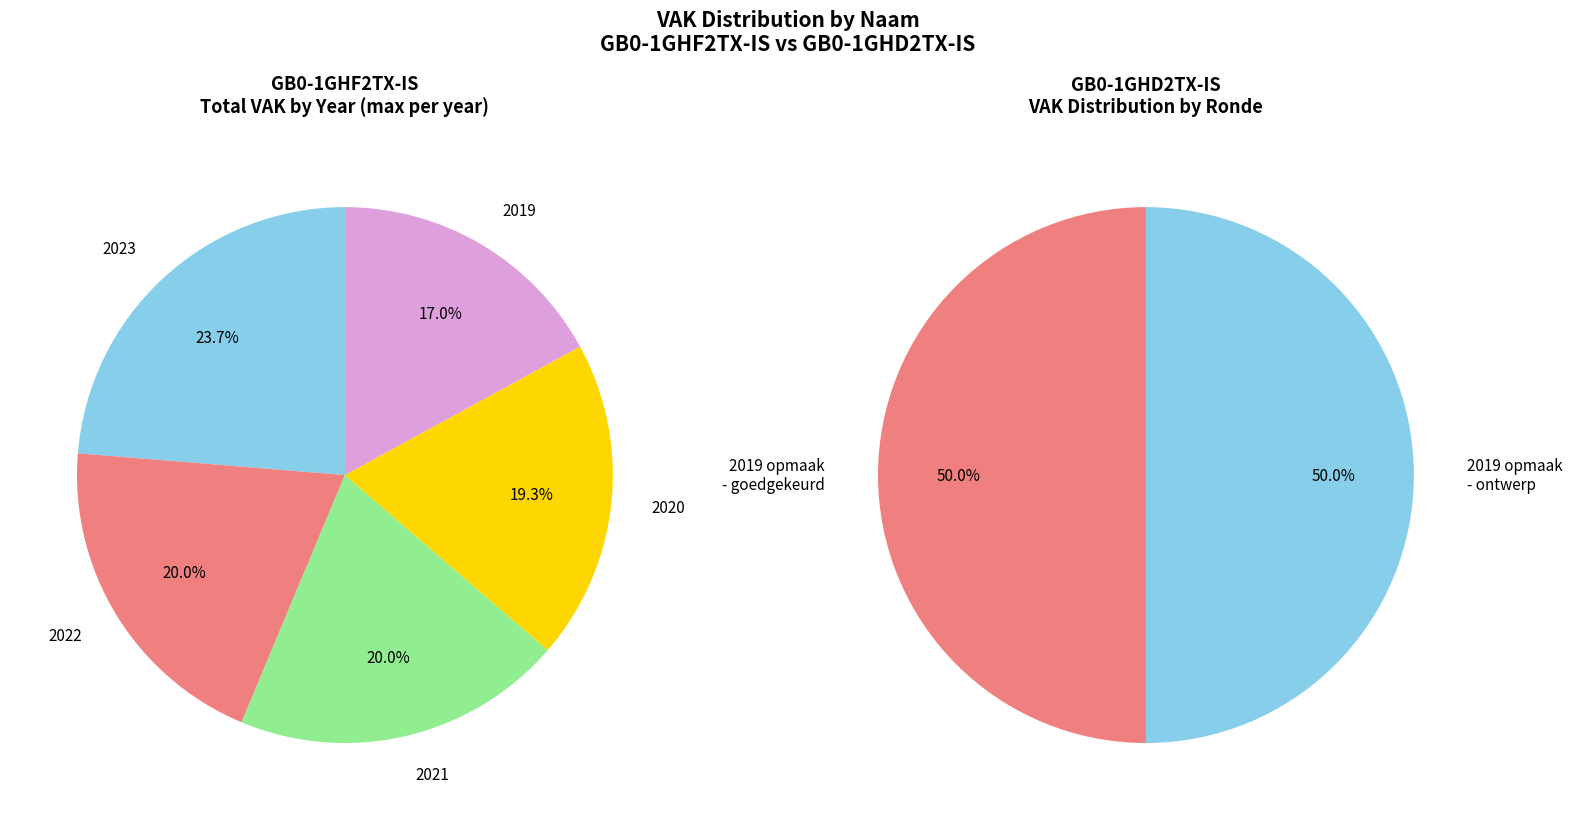

To the nearest percent, what is the average slice percentage?

50%